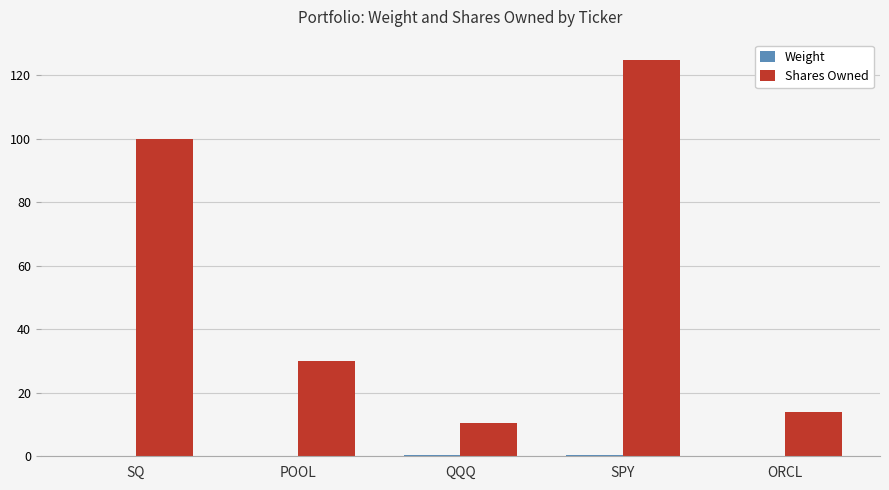

What is the sum of all Shares Owned values?

279.5